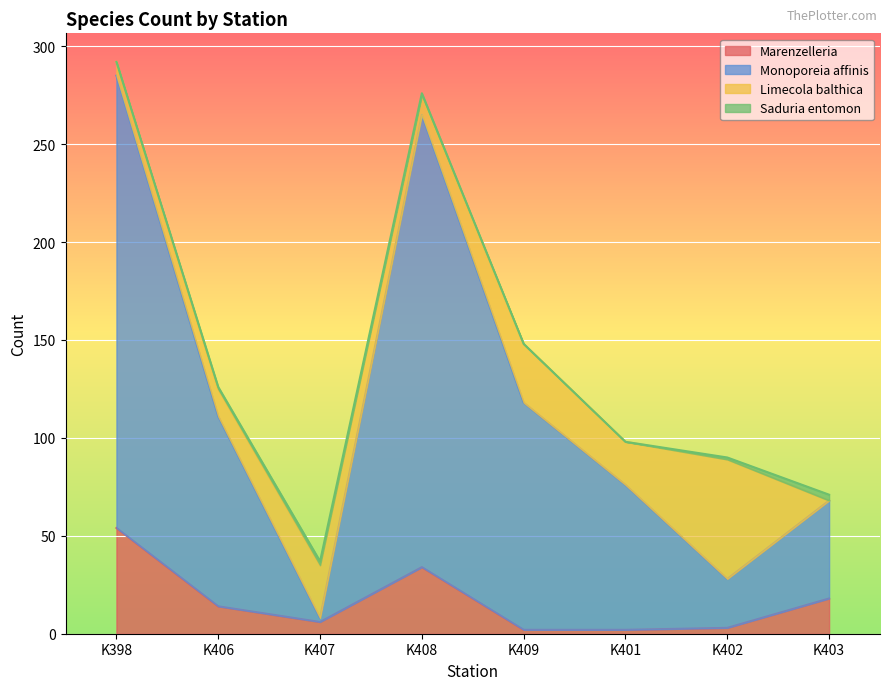

The Marenzelleria series shows 2 at K409. True or false?

True